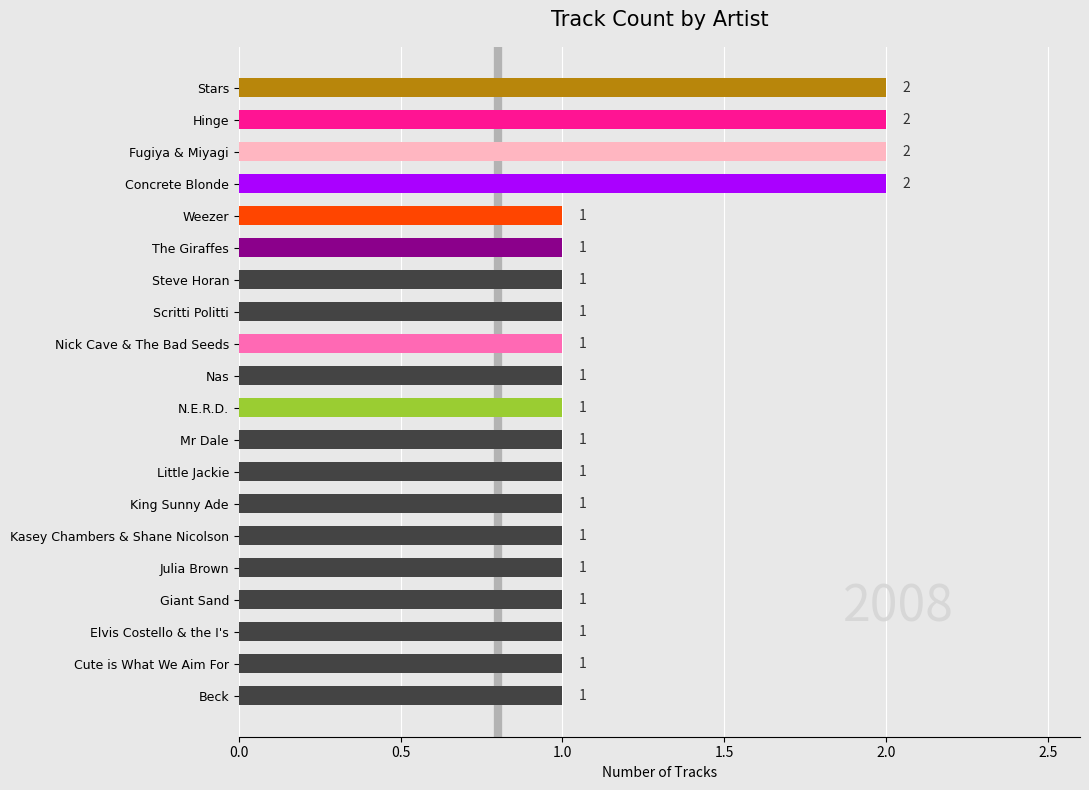

What is the value of the 13th bar from the top?

1